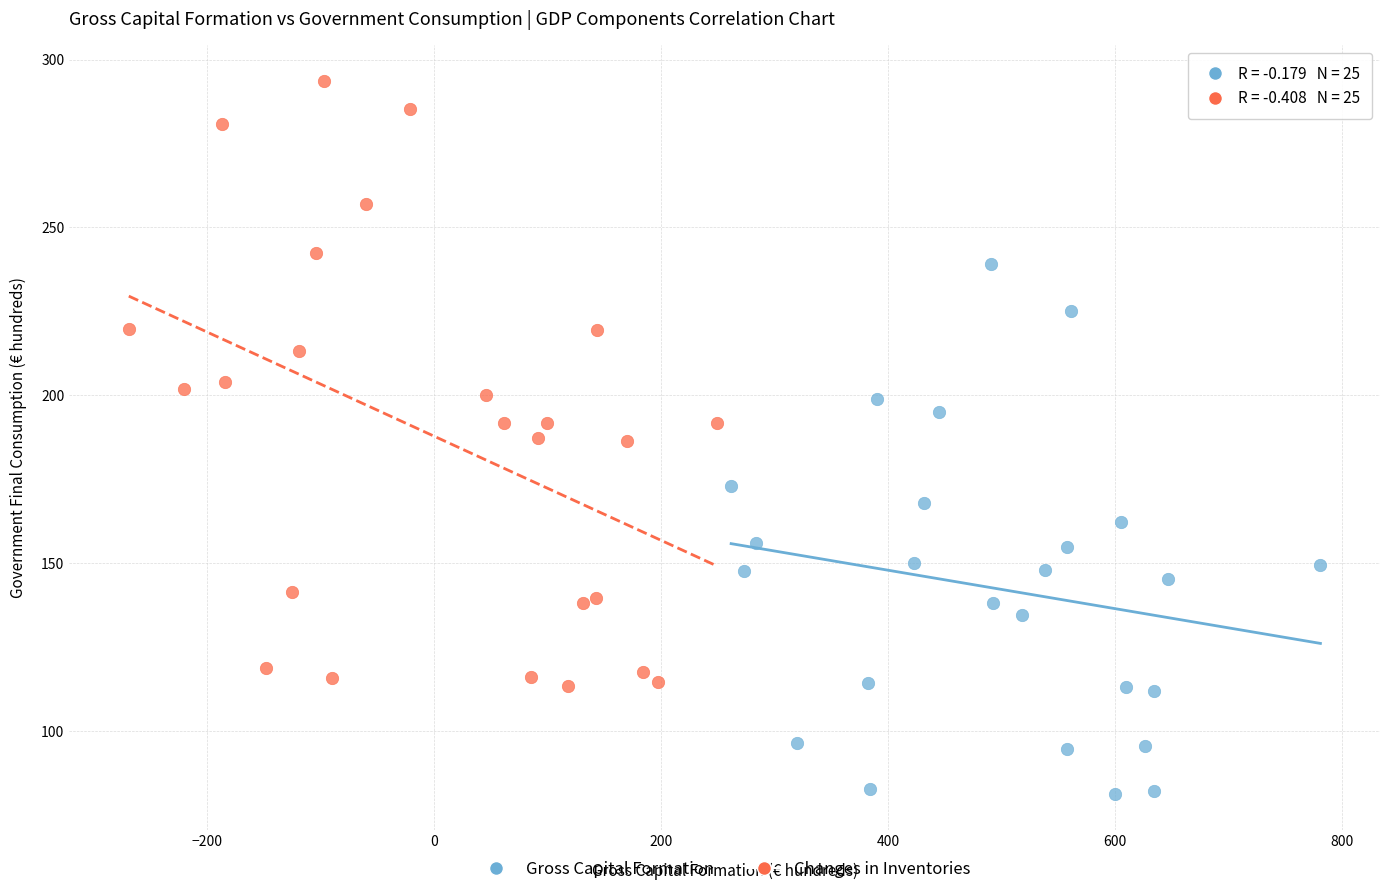

Which series reaches the maximum Y coordinate?

Changes in Inventories